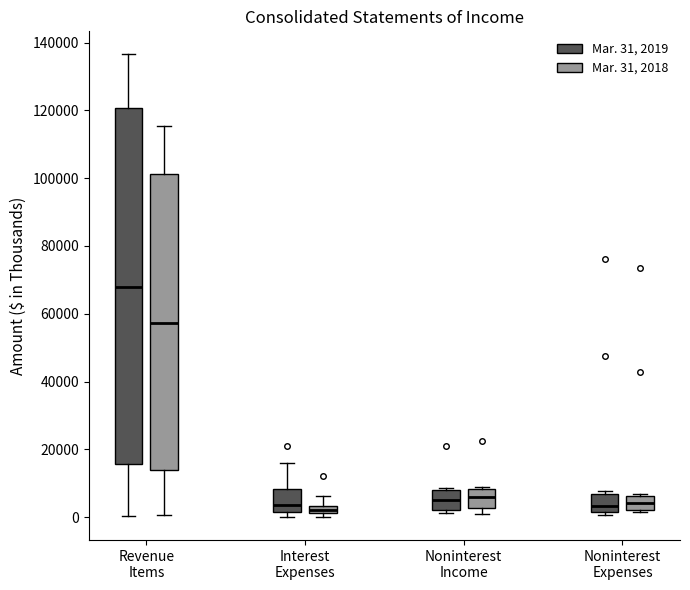

Which box is the tallest, from its lower edge to its upper edge?

Revenue Items (Mar. 31, 2019)